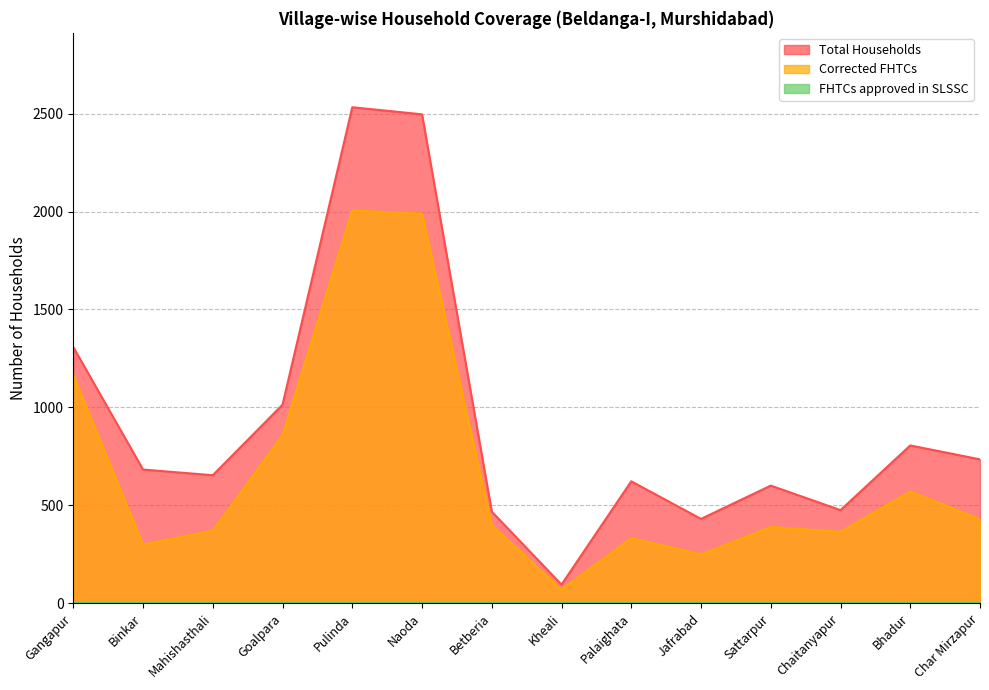

True or false: Corrected FHTCs and Total Households intersect in this chart.

False